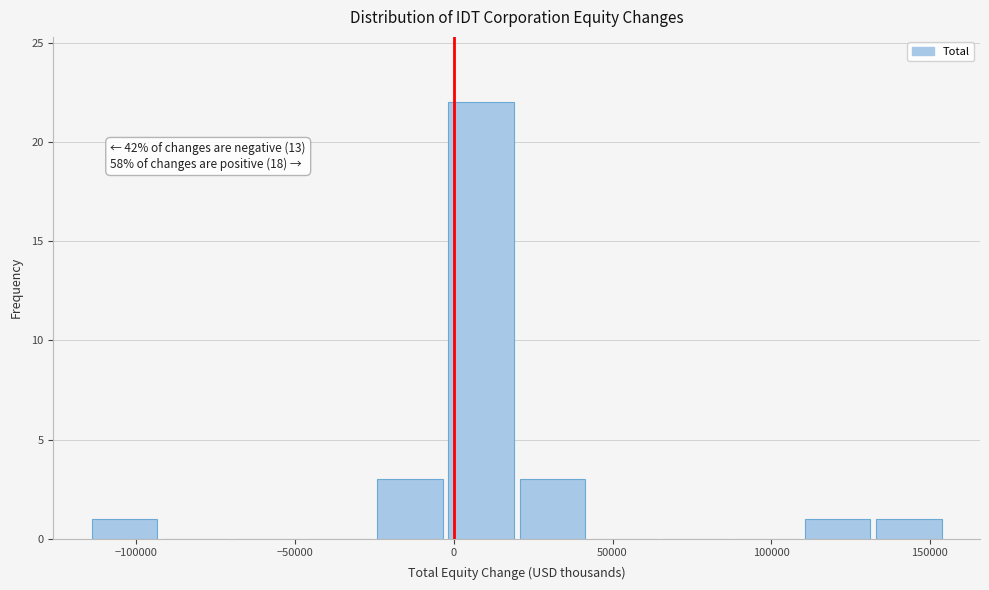

Over which range of the x-axis is the bar tallest?

-5000 to 20000